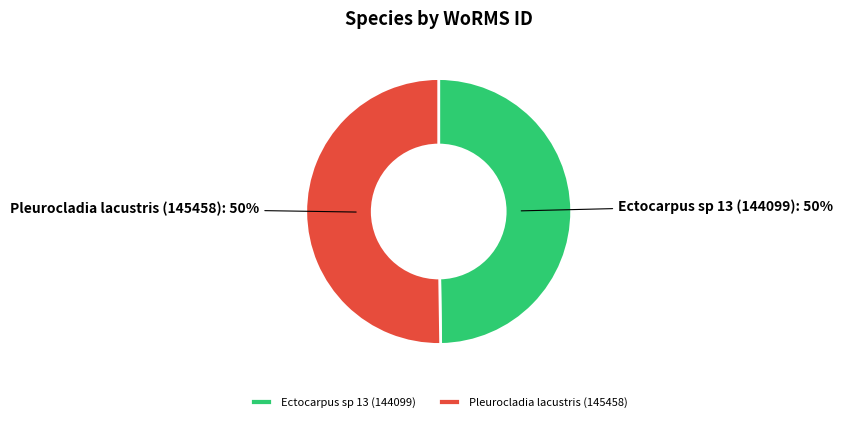

What percentage is the Ectocarpus sp 13 (144099) slice, to the nearest percent?

50%